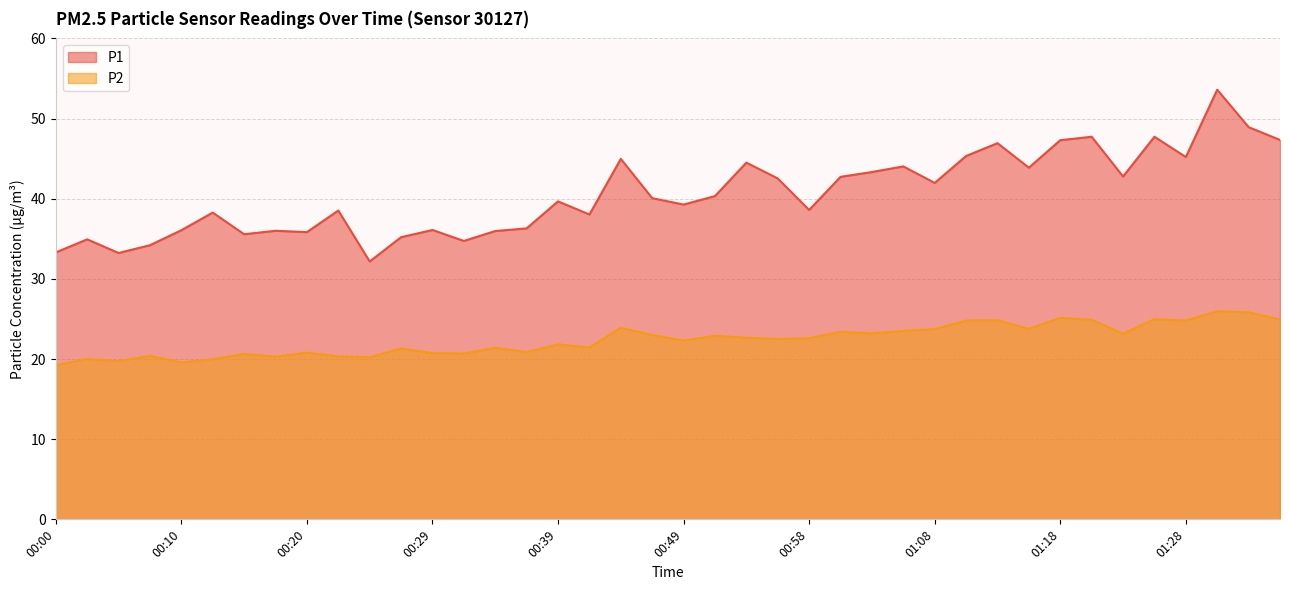

What position from the left is 00:49?

21